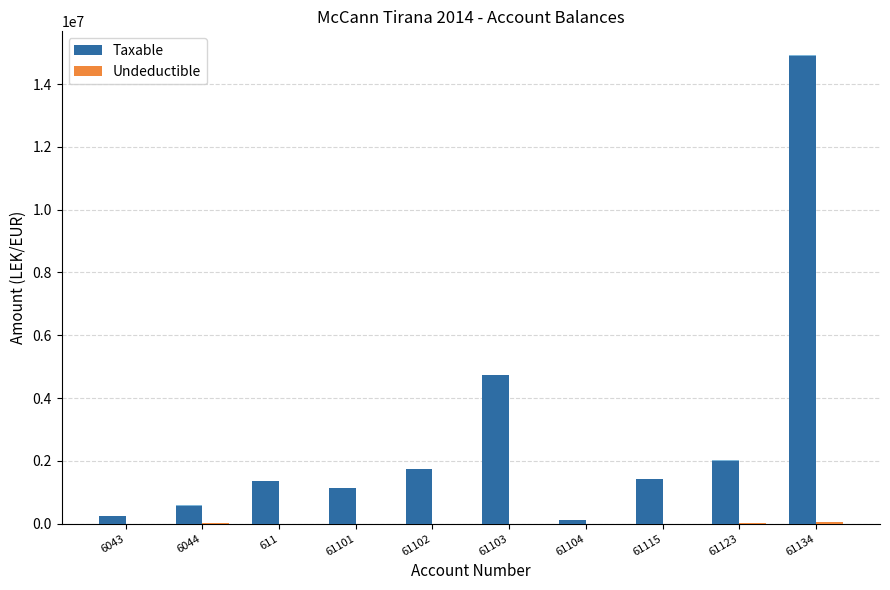

Does the chart contain stacked bars?

No